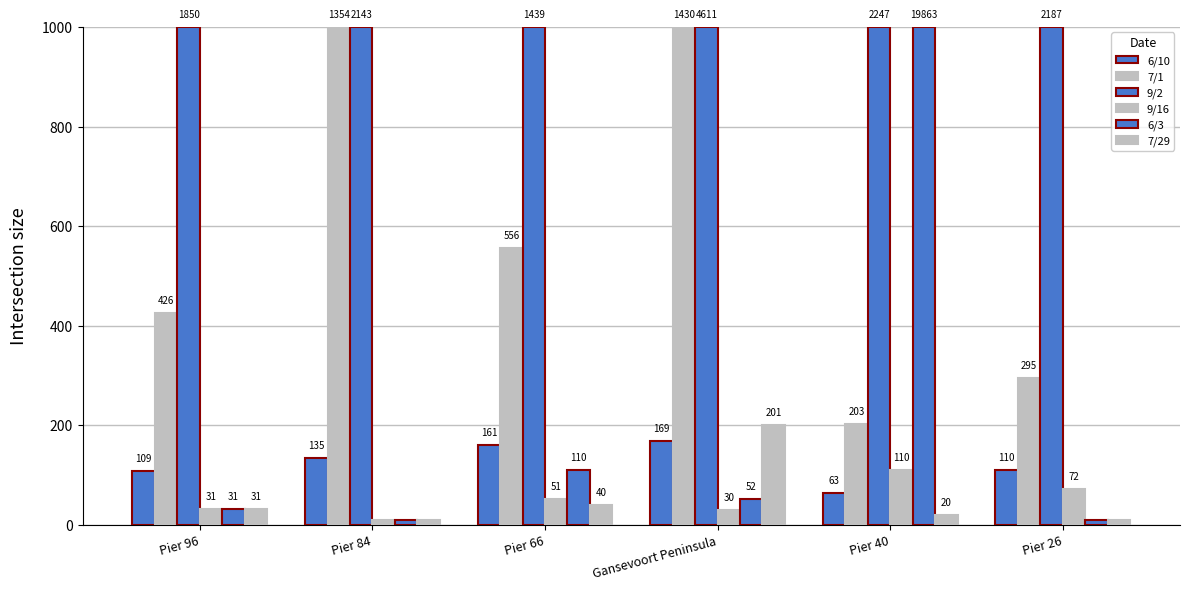

How many bars are there in each group?

6